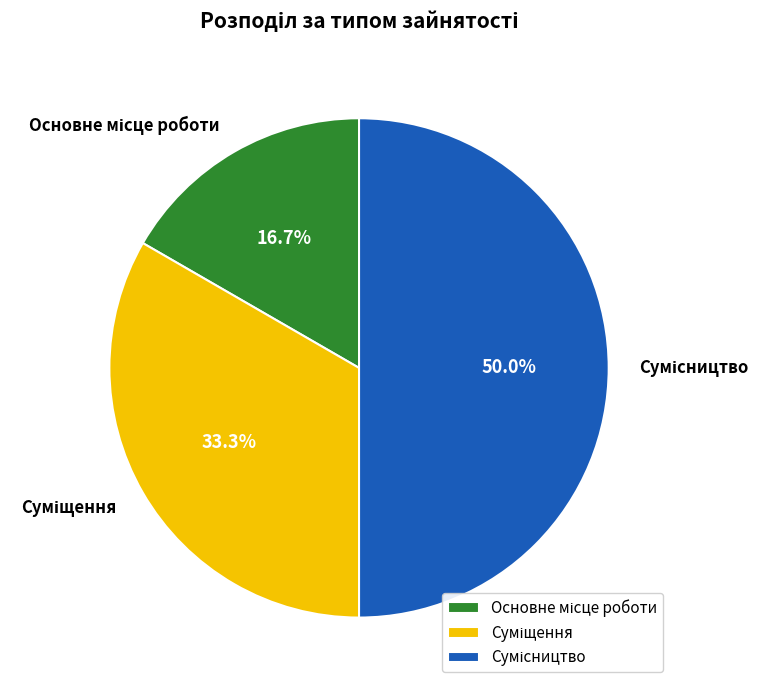

Is it true that Сумісництво is 50% of the pie?

True